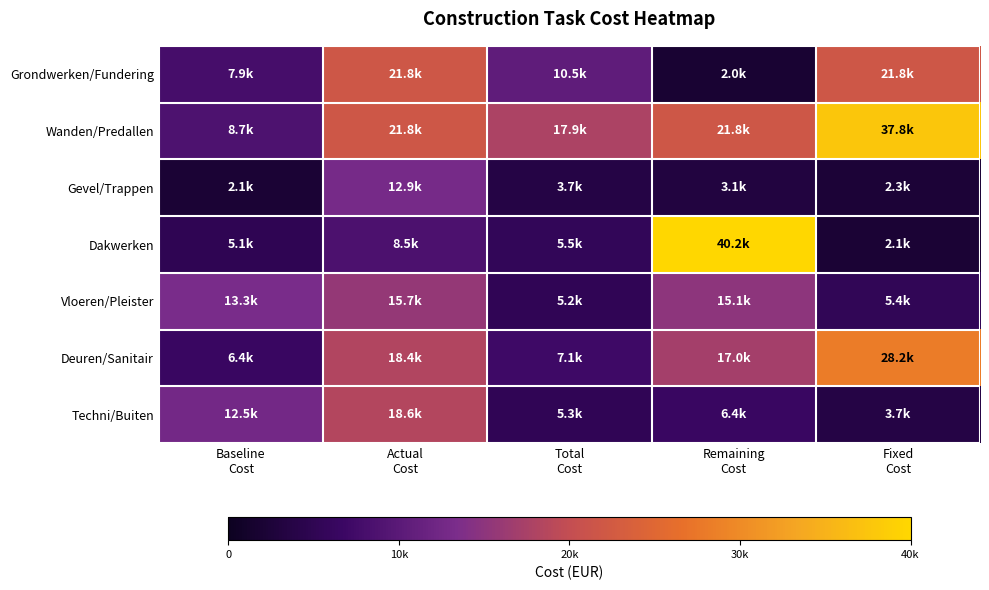

At how many categories does at least one series exceed 34944?

2